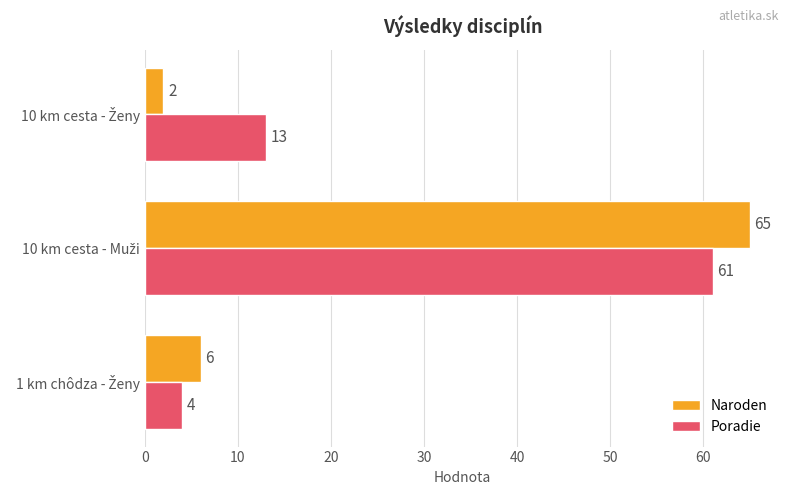

List the series in order of their peak value, highest first.

Naroden, Poradie